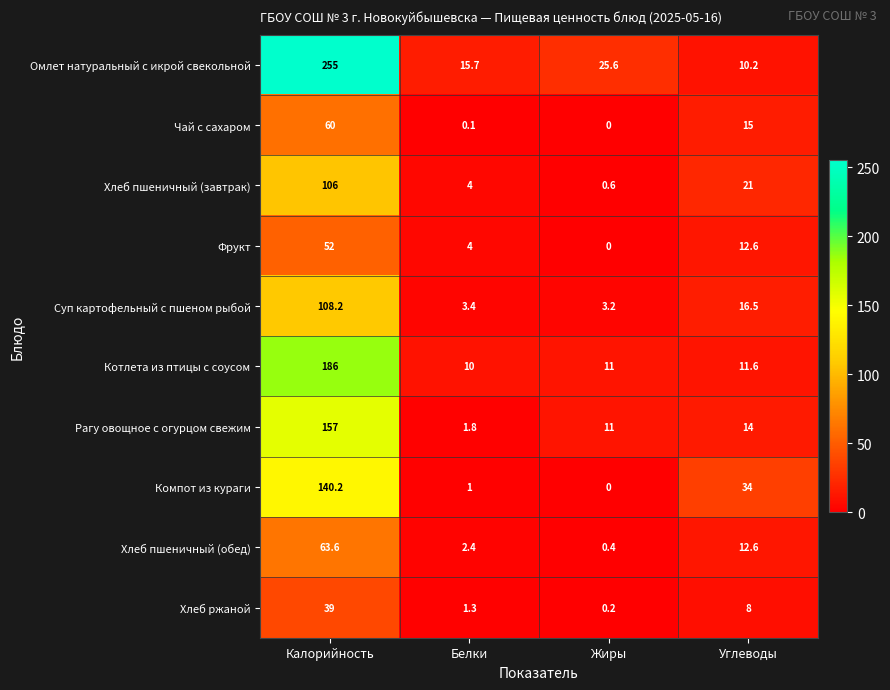

Rank the categories by Омлет натуральный с икрой свекольной value from lowest to highest.

Углеводы, Белки, Жиры, Калорийность